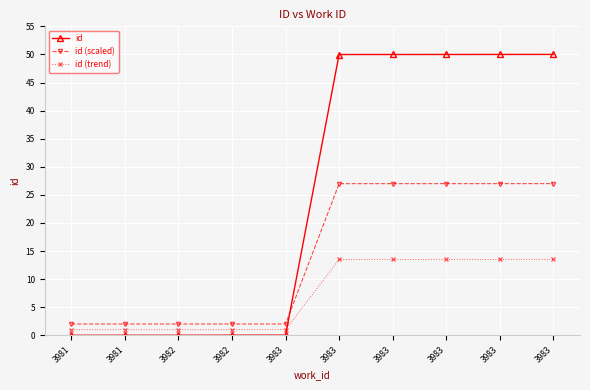

How many data points in id (scaled) are less than 26?

5